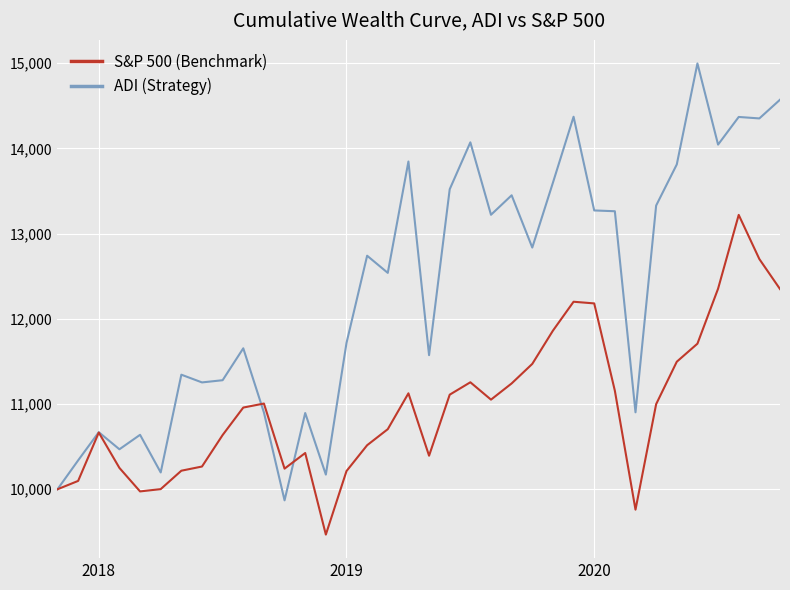

List the series in order of their overall mean, lowest first.

S&P 500 (Benchmark), ADI (Strategy)